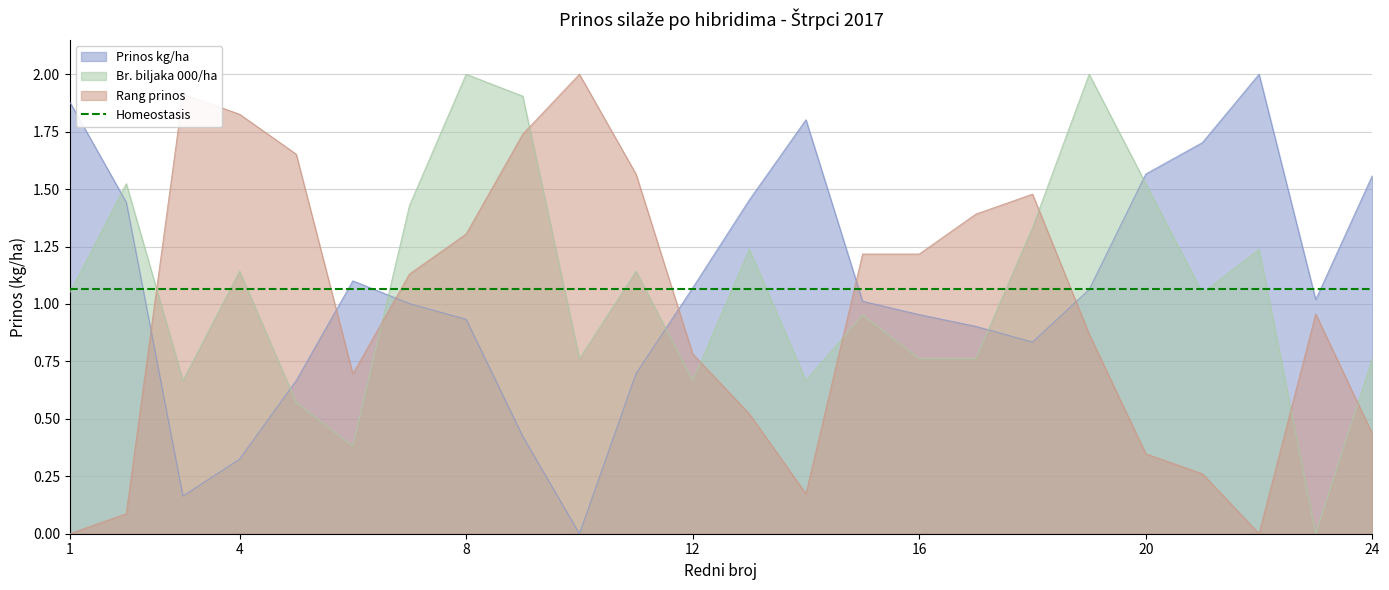

How many values in the Rang prinos series exceed 1?

12